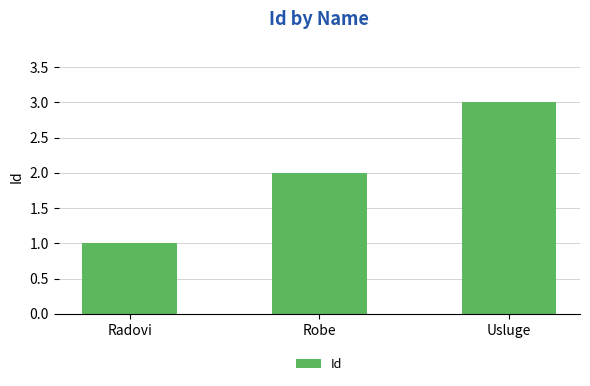

What is the difference between the maximum and minimum values?

2